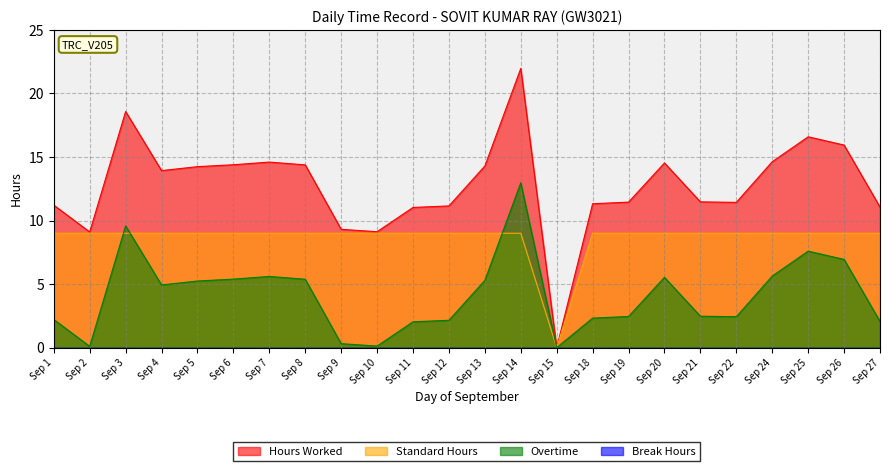

What value does the Hours Worked series have at Sep 8?

14.4